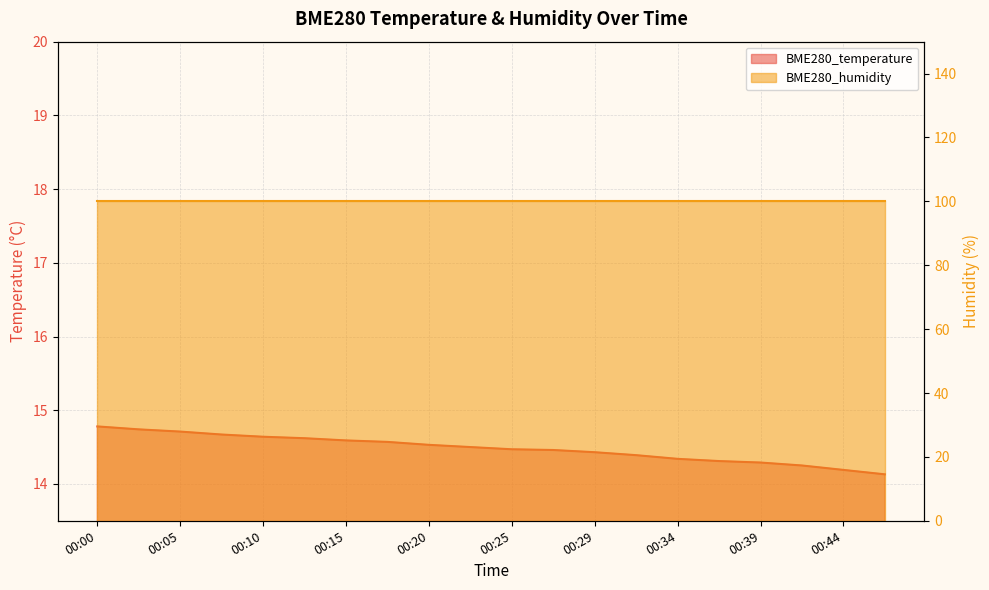

What is the minimum value shown in the chart?

14.1